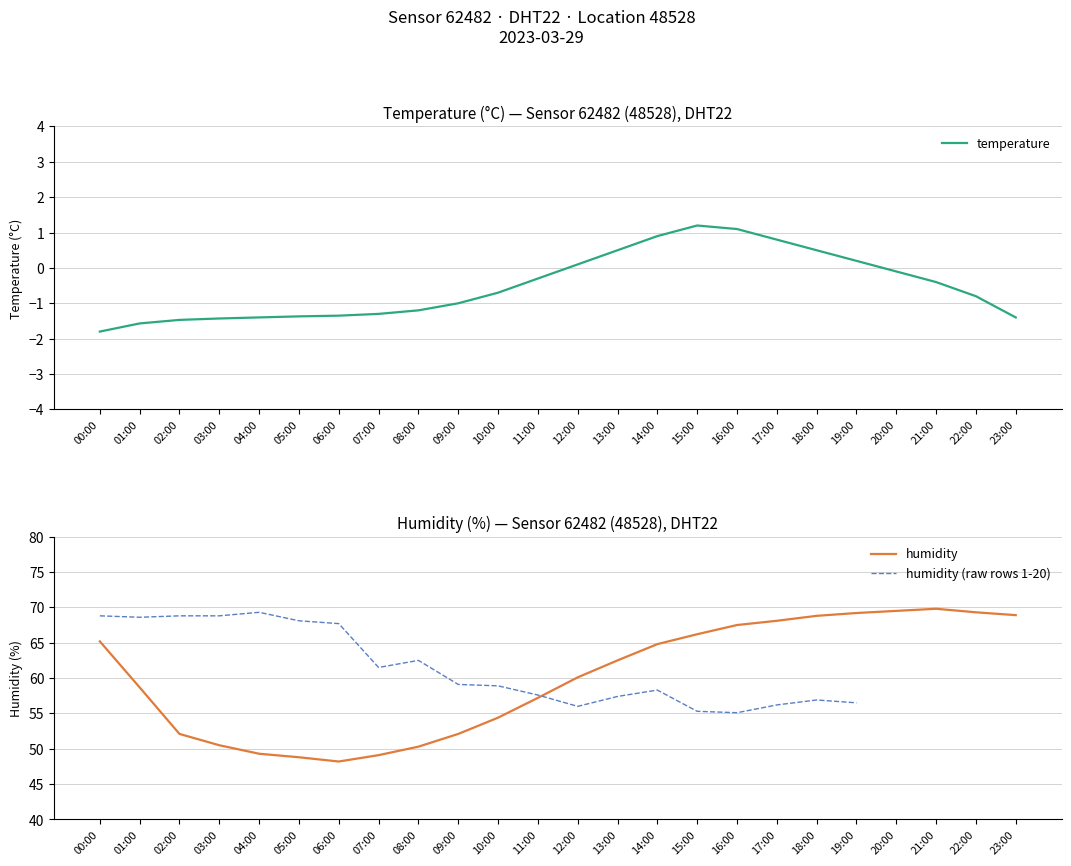

What is the difference between the second highest and minimum values?

21.3